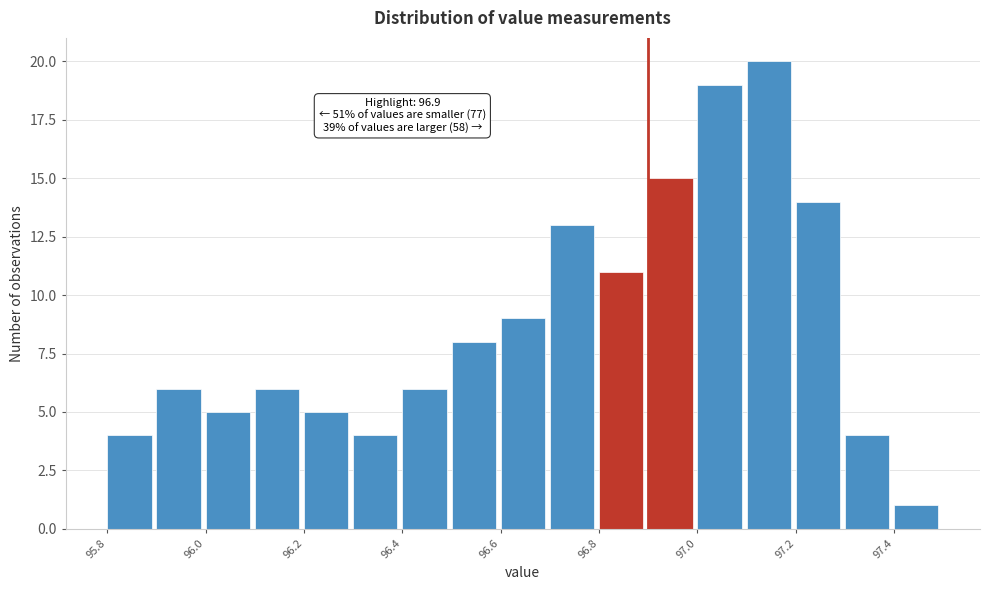

Which range on the x-axis has the tallest bar?

97.1 to 97.2